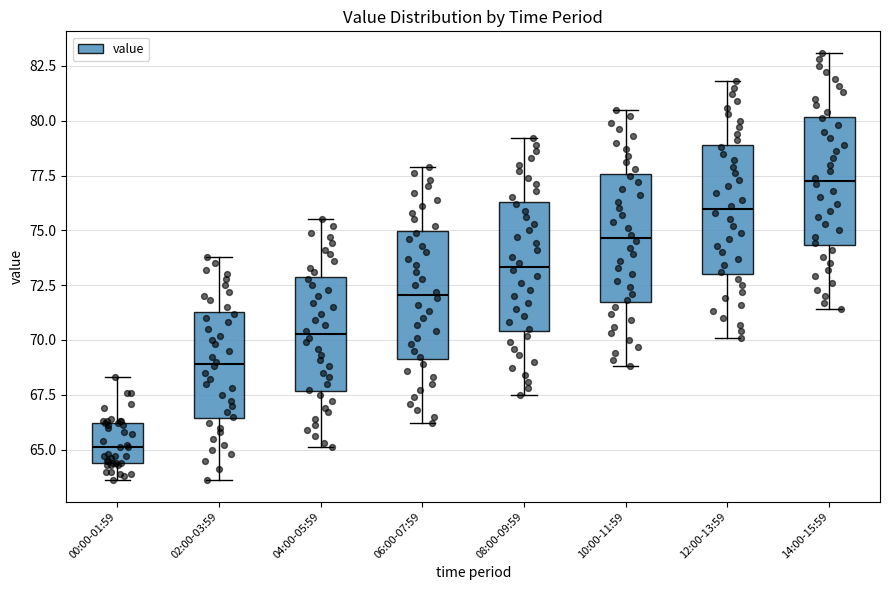

Where does the upper whisker of the box for 06:00-07:59 end on the y-axis? The values are not printed on the chart, so give them approximately, as read against the axis.

78.0